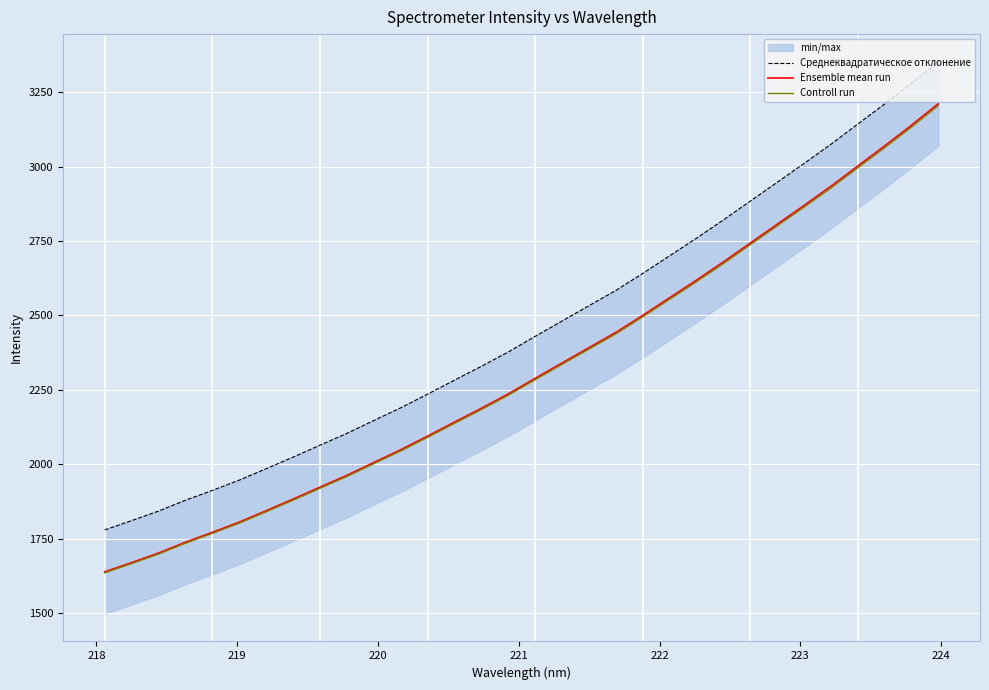

True or false: Среднеквадратическое отклонение and Ensemble mean run cross at least once.

False